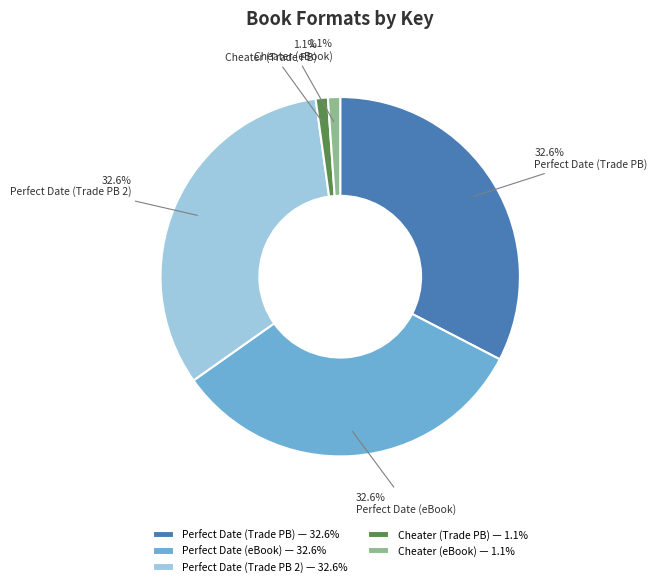

Is there a majority slice in this chart?

No